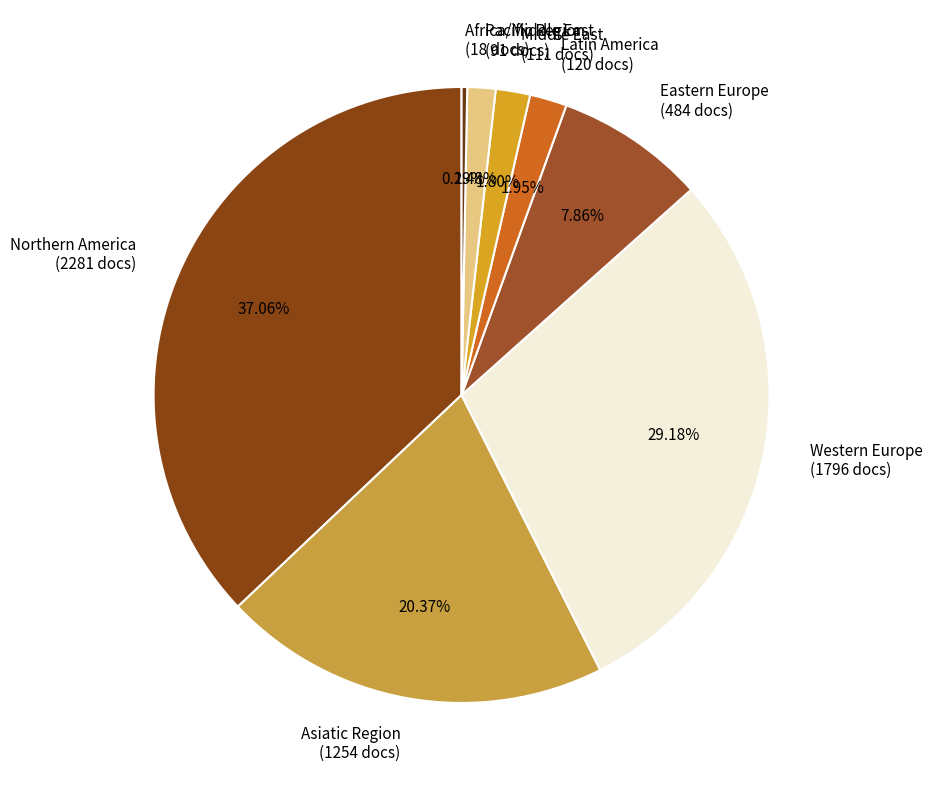

Is there any slice that represents more than half of the pie?

No